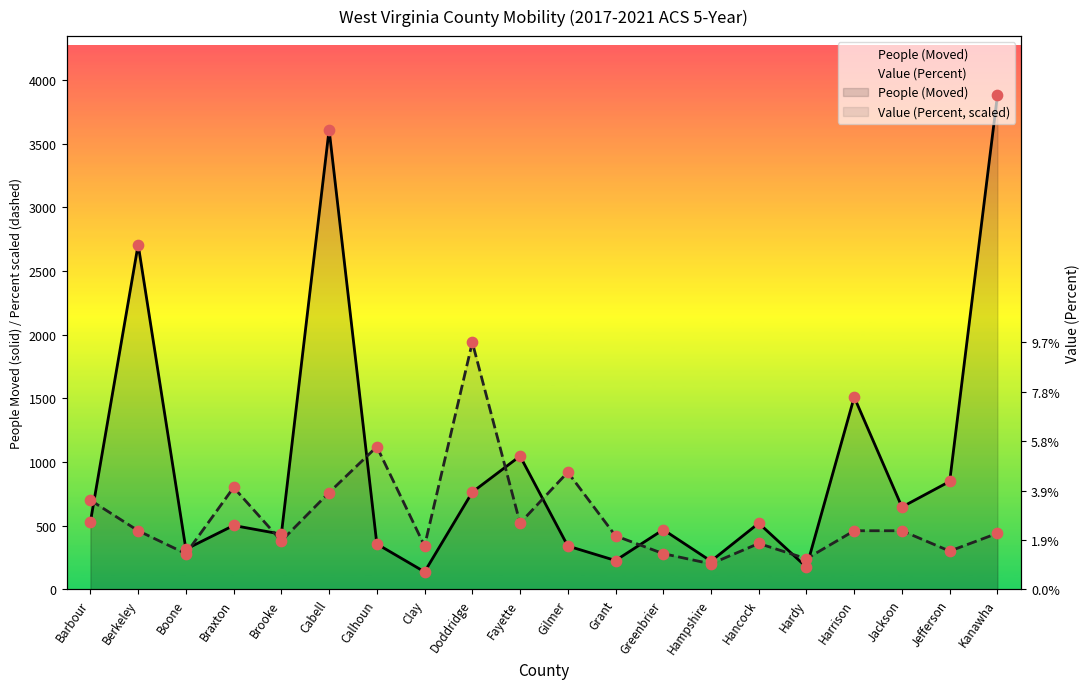

At how many categories does at least one series exceed 604?

12